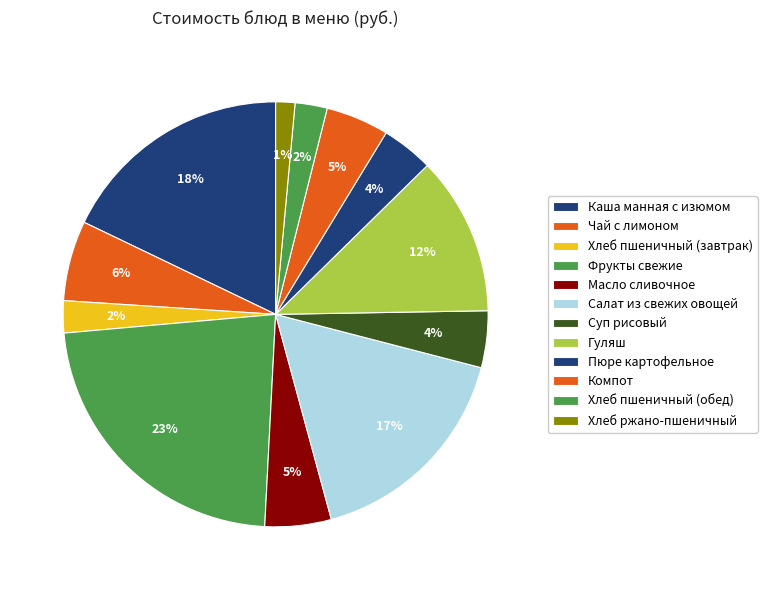

How many slices are in this pie chart?

12